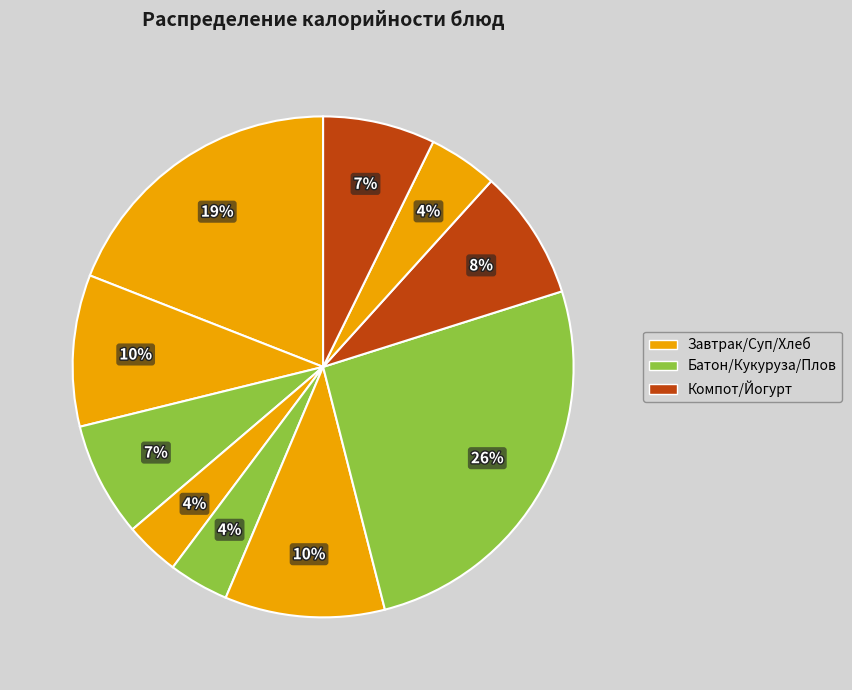

How many segments does this pie chart have?

10